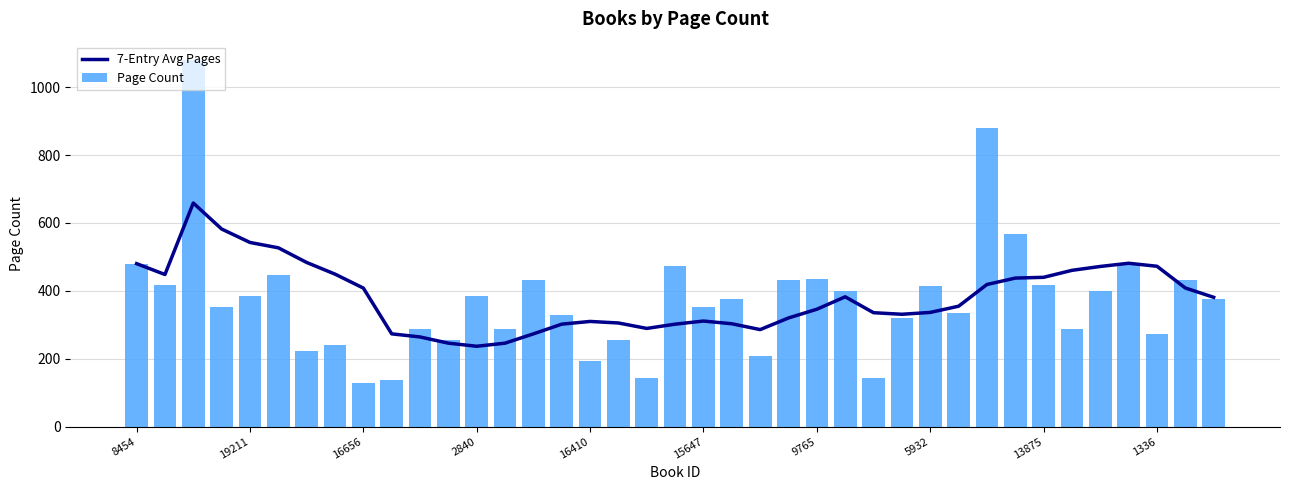

Is it true that Page Count equals 258.8 at 31?

False